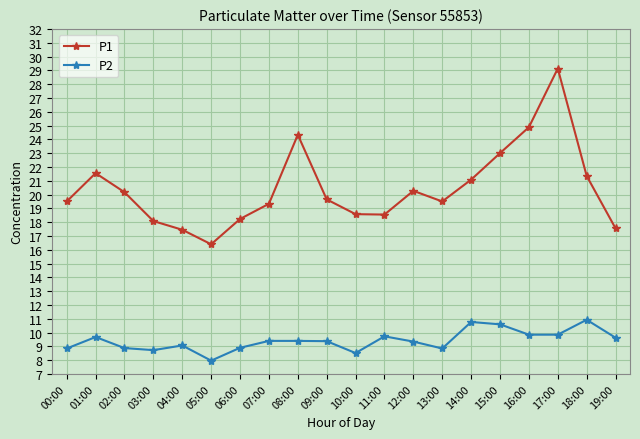

The value of P2 at 14:00 is 10.8. True or false?

True